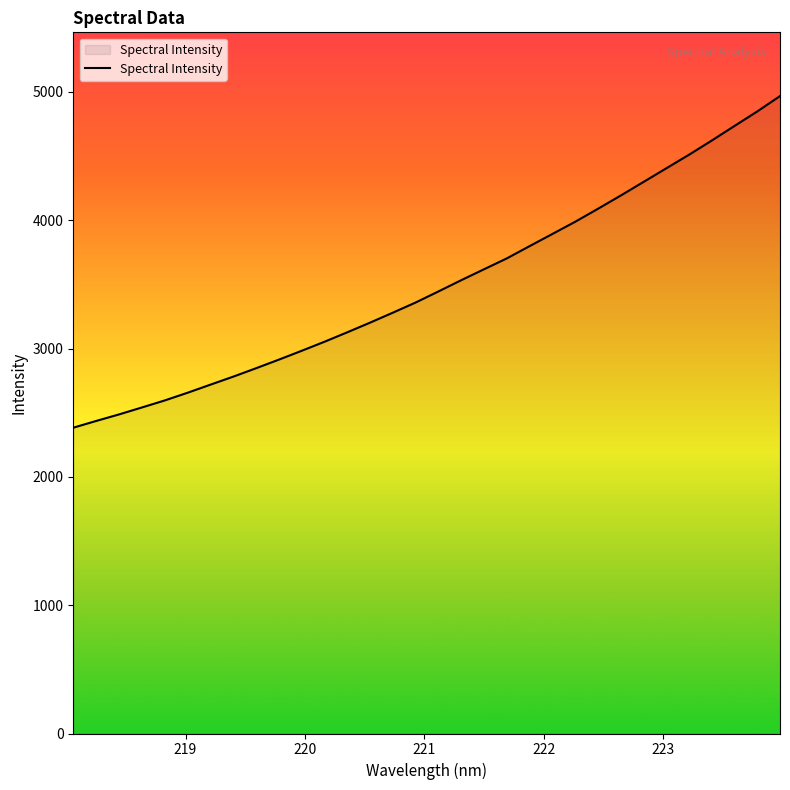

What is the greatest value displayed?

4967.3